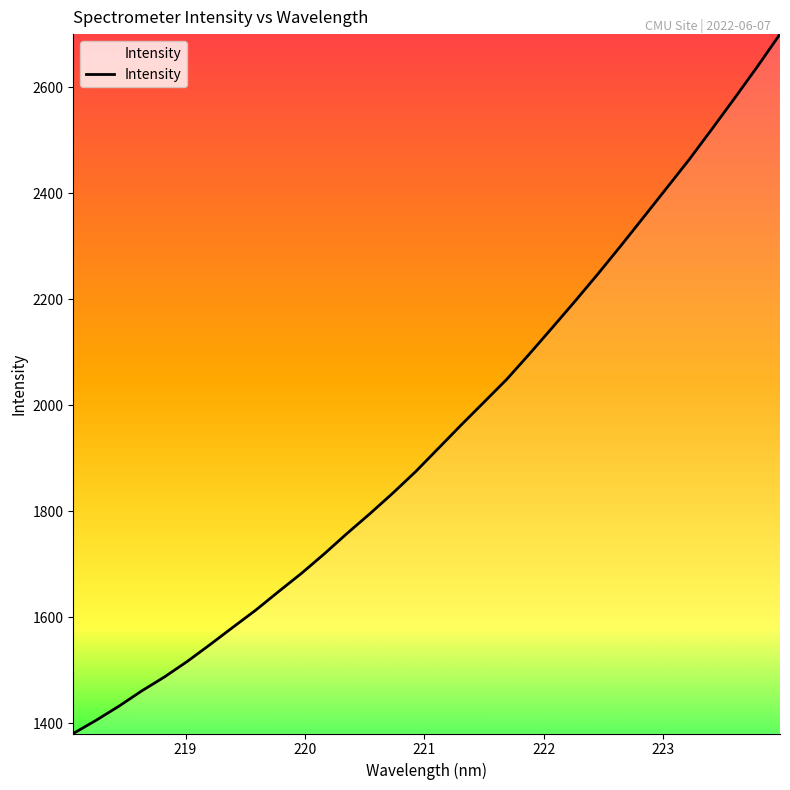

What is the smallest value displayed?

1380.4